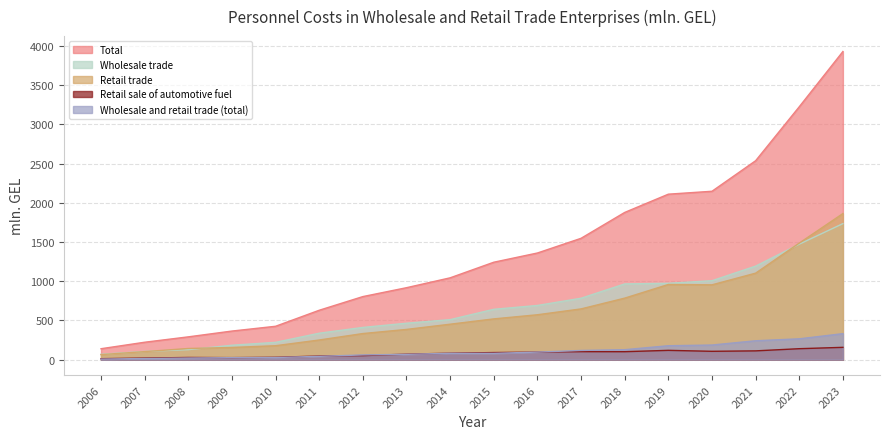

At which label does Retail sale of automotive fuel reach its minimum?

2006